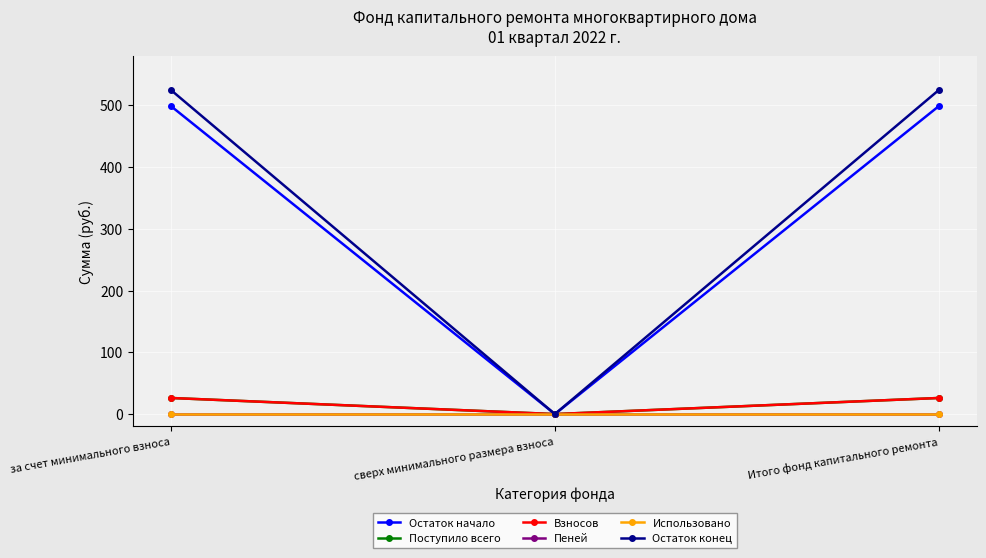

At how many categories does at least one series exceed 217?

2